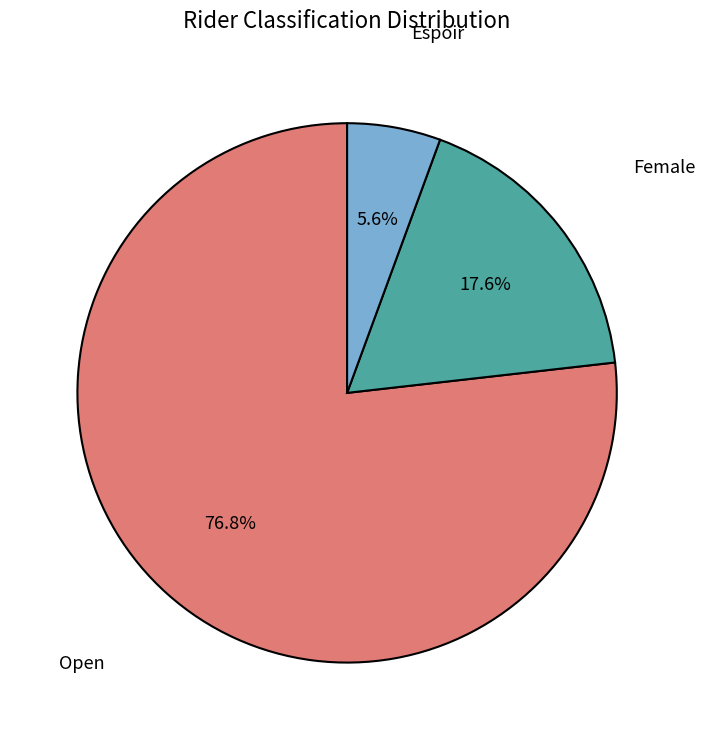

Is there any slice that represents more than half of the pie?

Yes